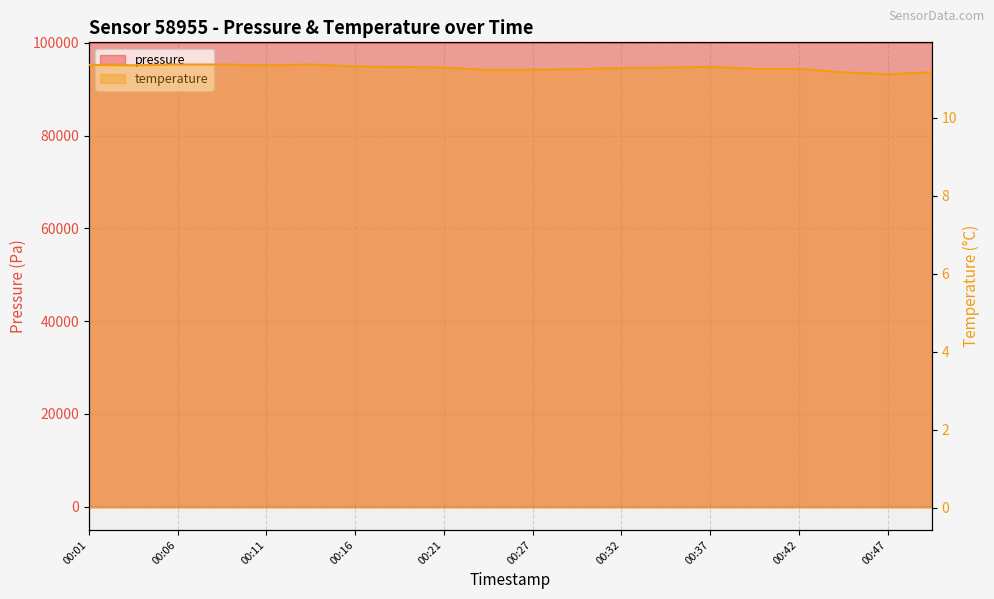

What is the difference between the maximum and minimum values in the pressure series?

64.8